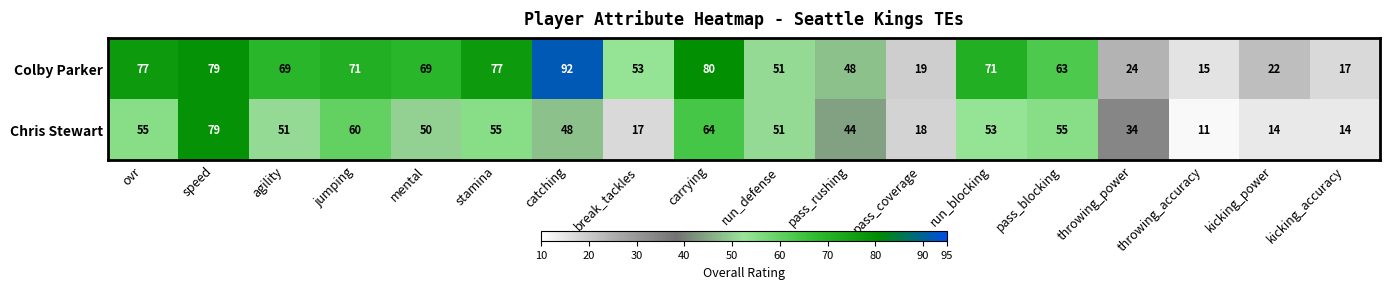

How many categories are shown in the chart?

18